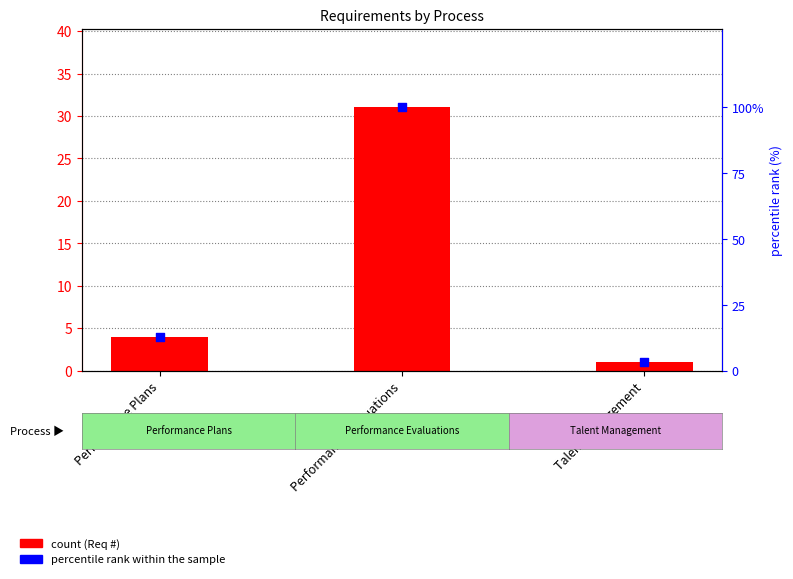

What is the total value across all series at Performance Plans?

16.9